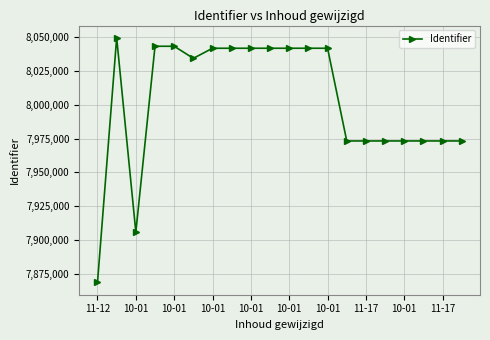

What is the value of the 4th point from the left?

8043339